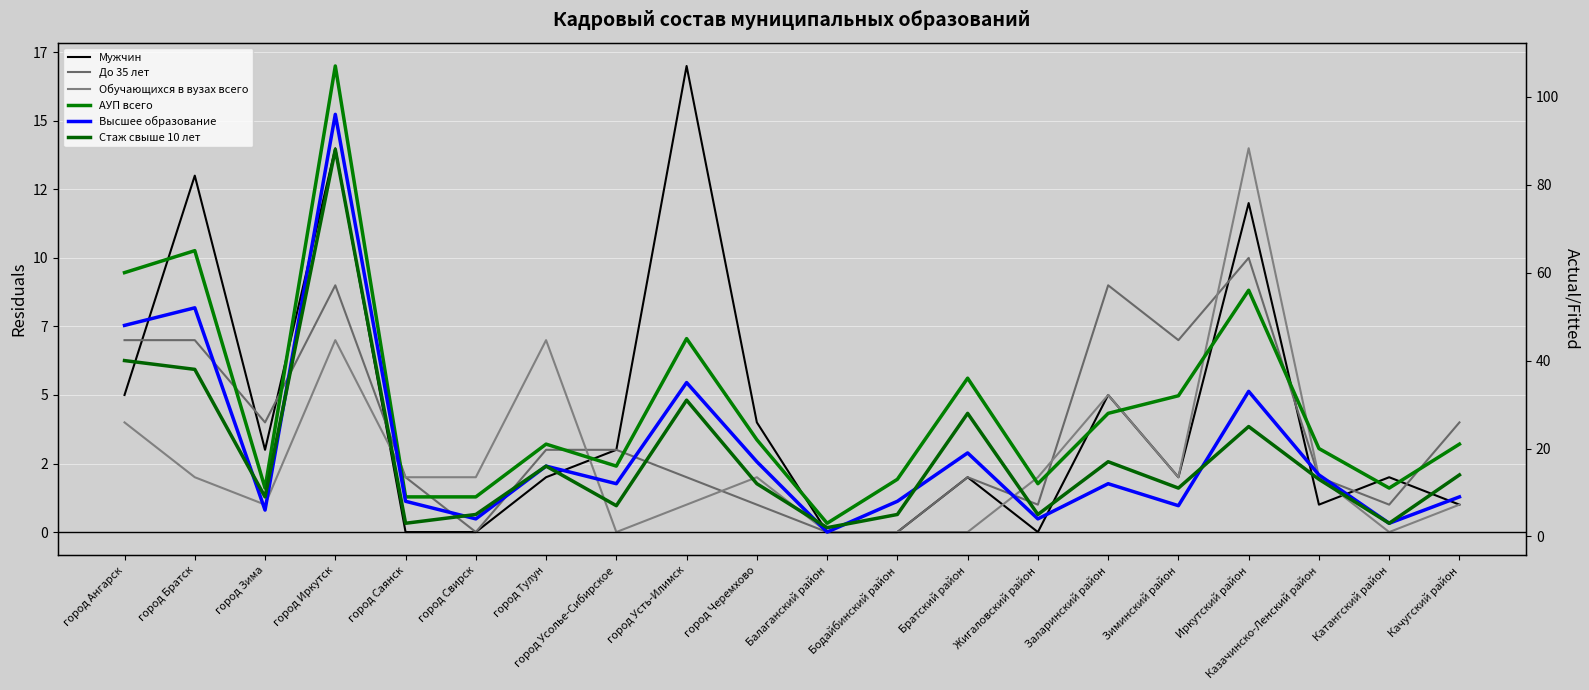

Where is the first local maximum for До 35 лет?

город Иркутск